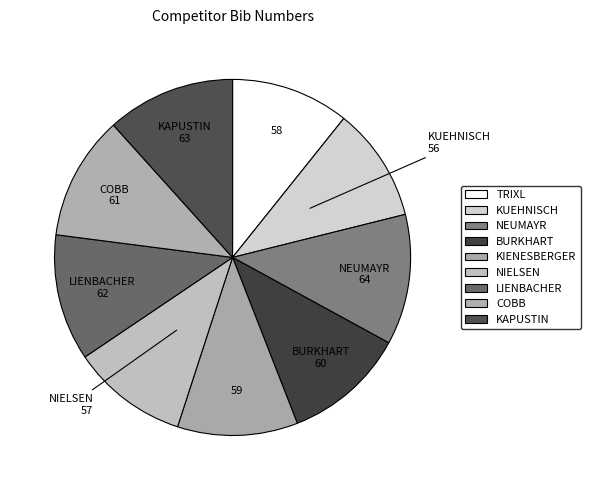

Do KAPUSTIN and BURKHART together represent more than half of the pie?

No